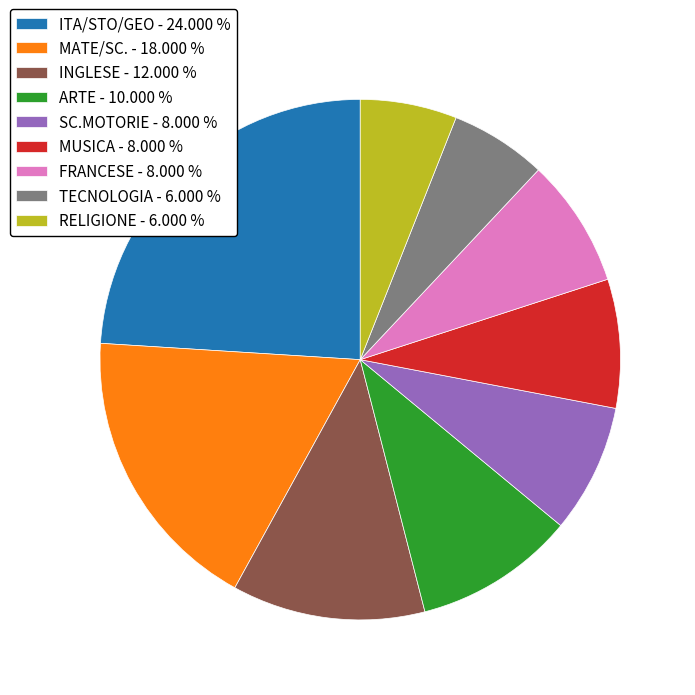

What is the ratio of the value at FRANCESE - 8.000 % to the value at RELIGIONE - 6.000 %?

1.3